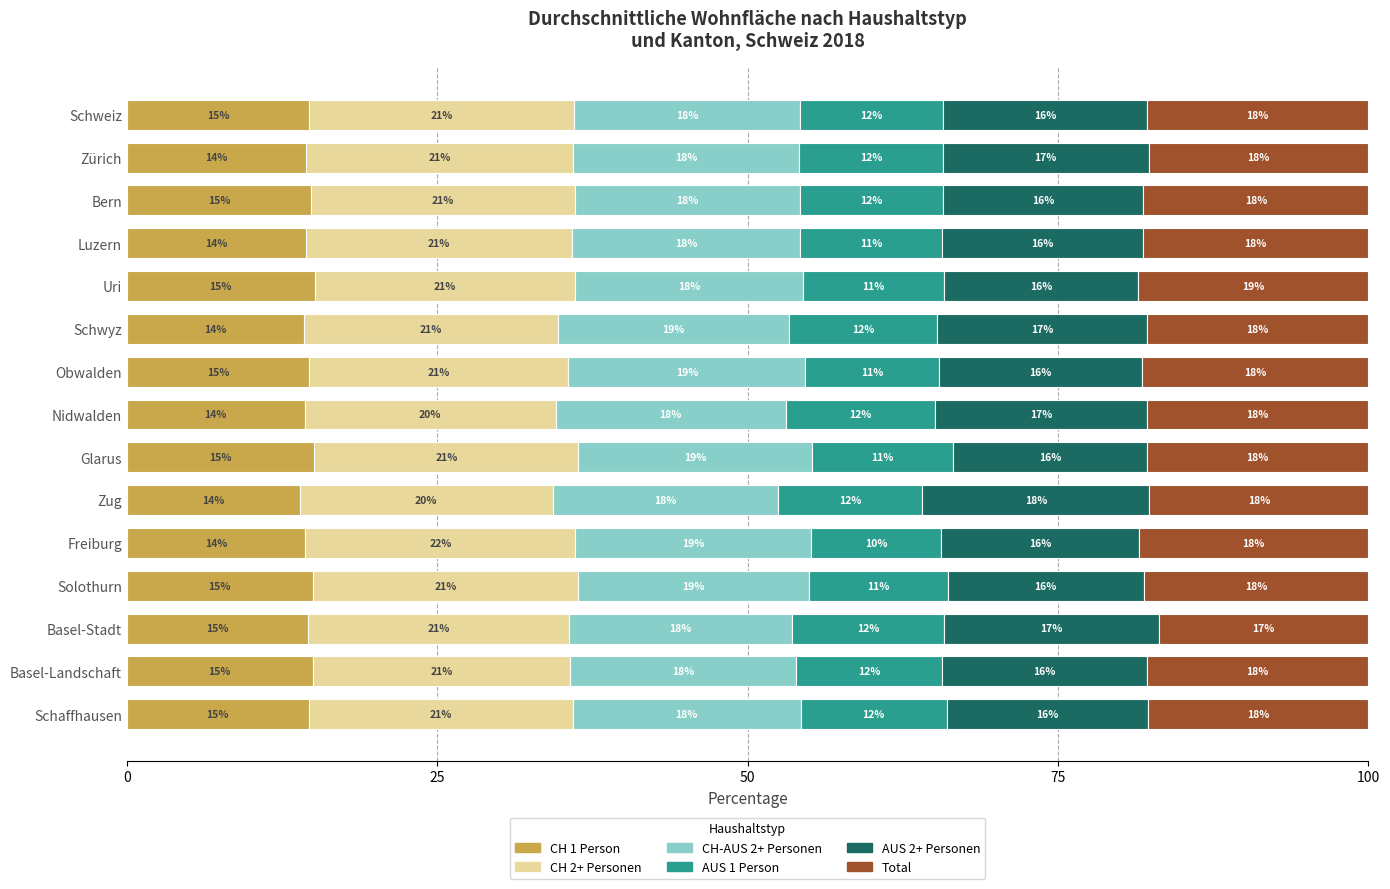

What is the total value across all series at Schaffhausen?

100.0